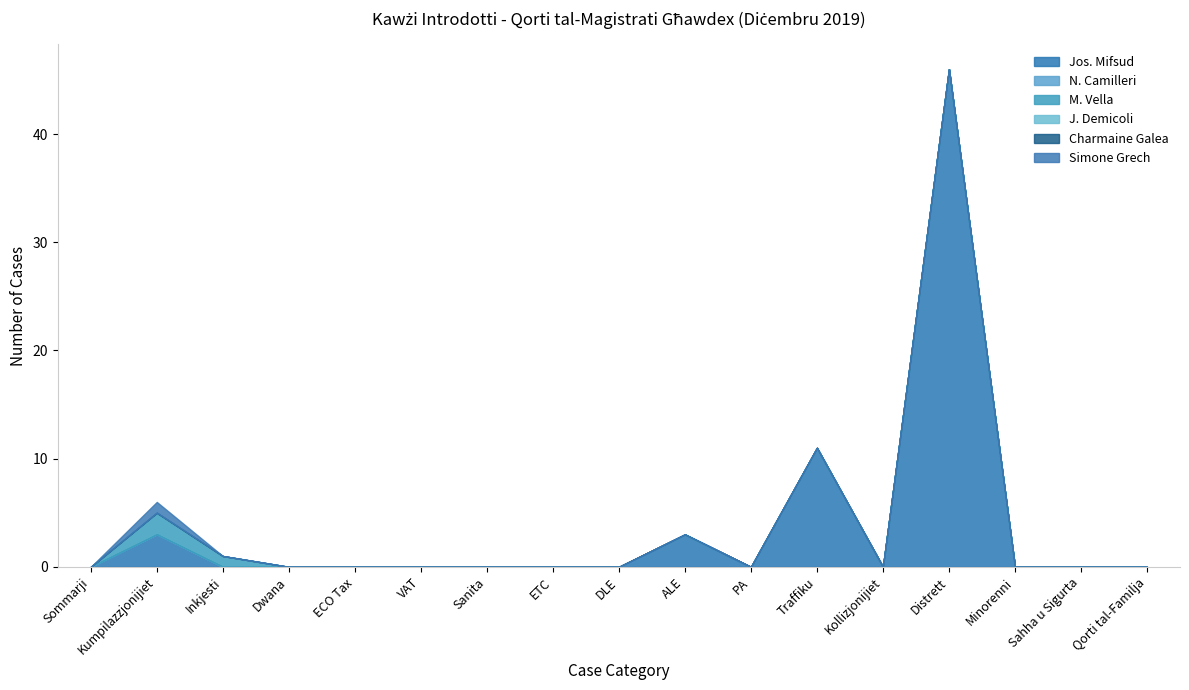

What are all the series names shown in the legend?

Jos. Mifsud, N. Camilleri, M. Vella, J. Demicoli, Charmaine Galea, Simone Grech